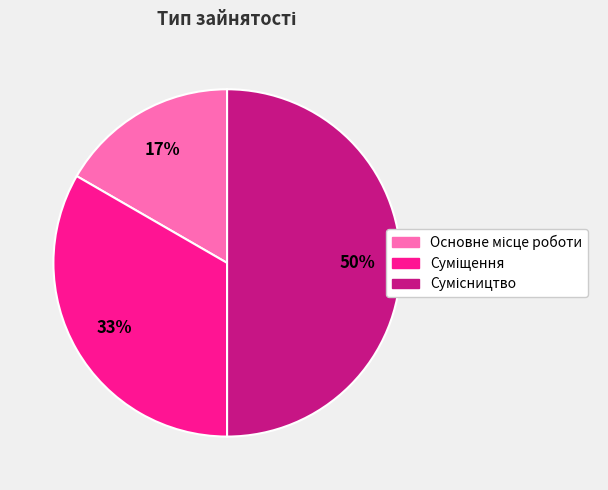

To the nearest percent, what is the average slice percentage?

33%